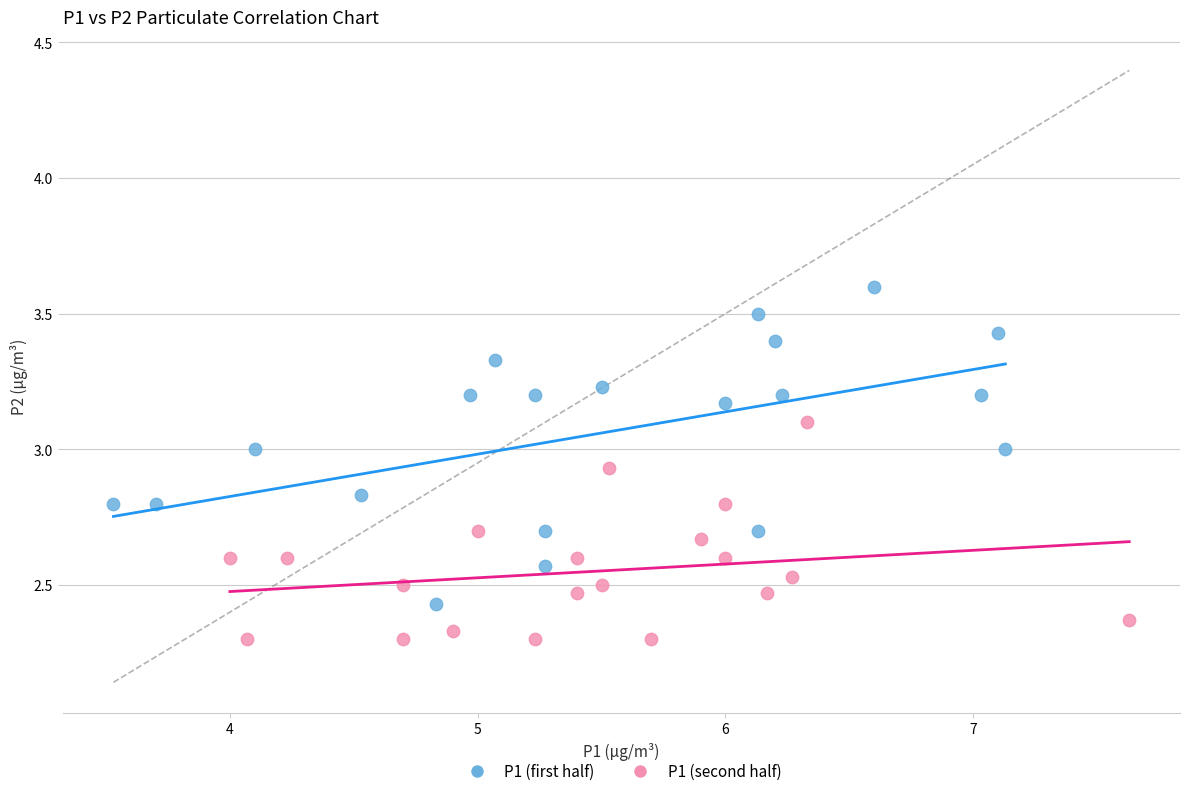

Which series has the widest spread of Y values?

P1 (first half)